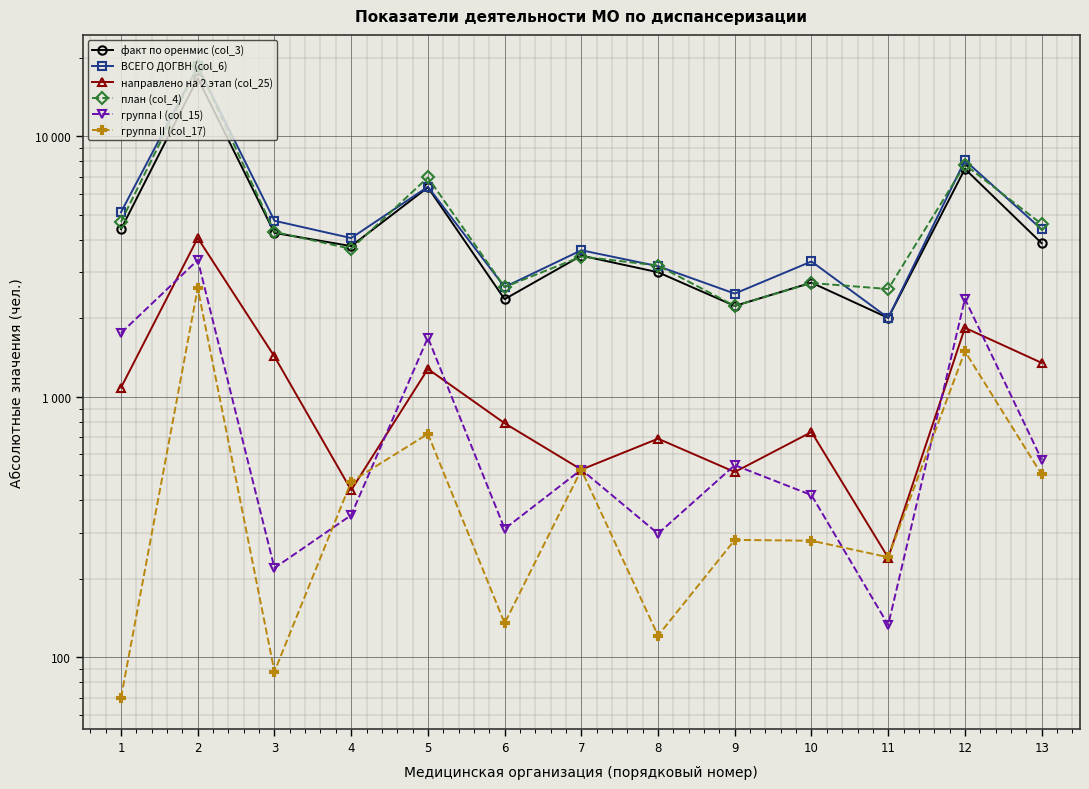

What is the highest value of the ВСЕГО ДОГВН (col_6) series?

18533